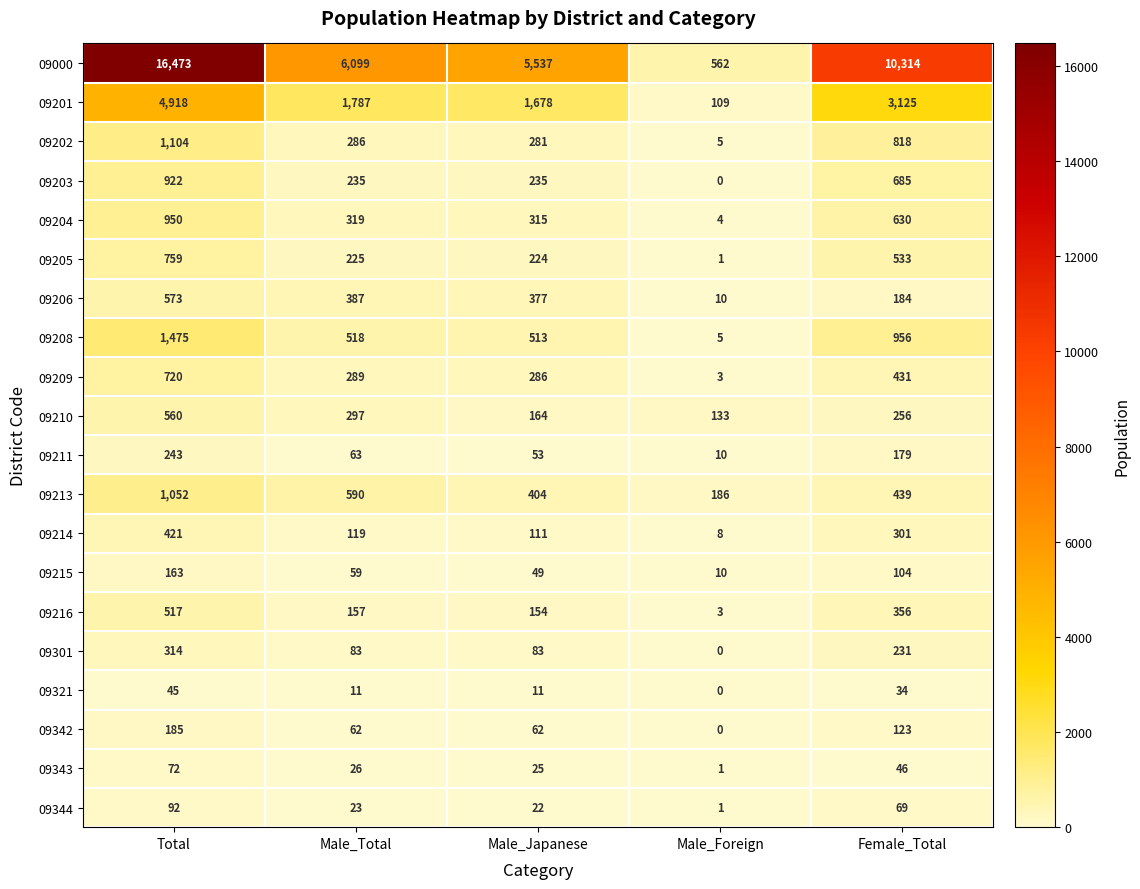

Which series has the largest total across all categories?

09000